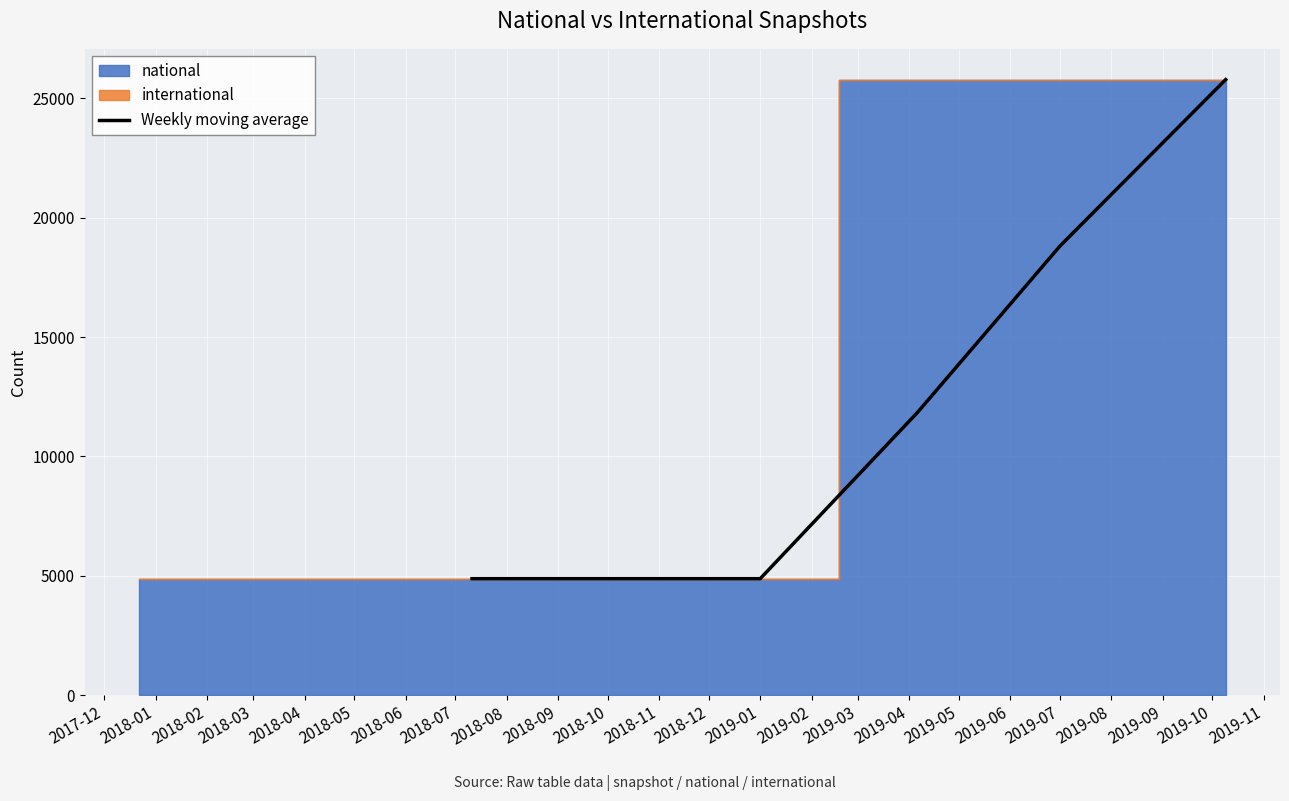

Count the number of values greater than 11849.

2